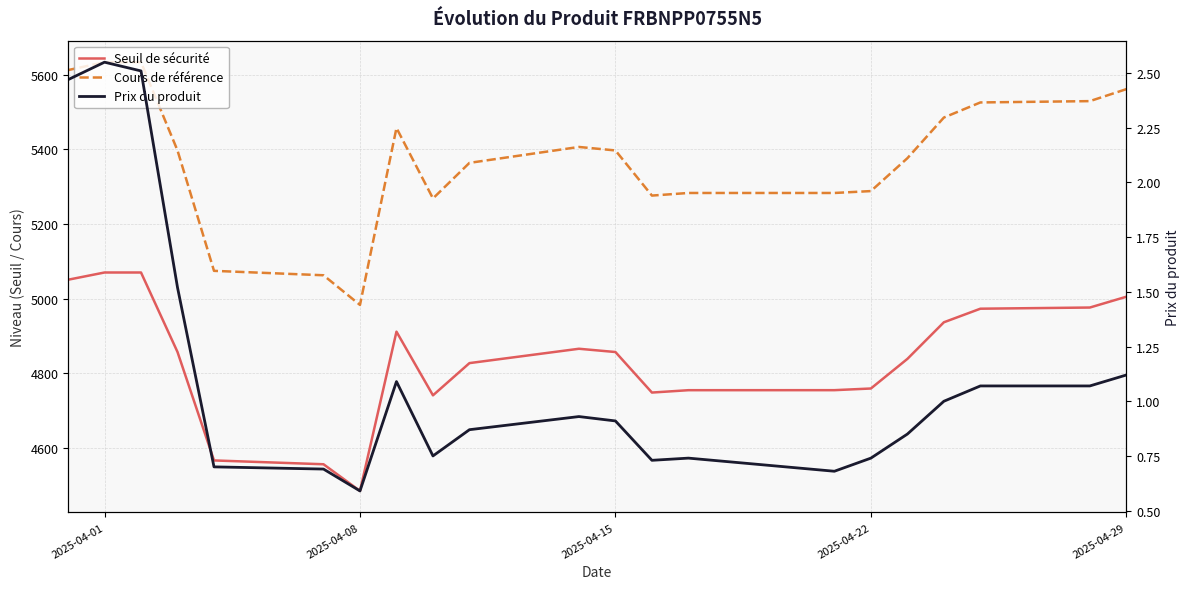

How many interior local valleys does the Prix du produit series have?

4